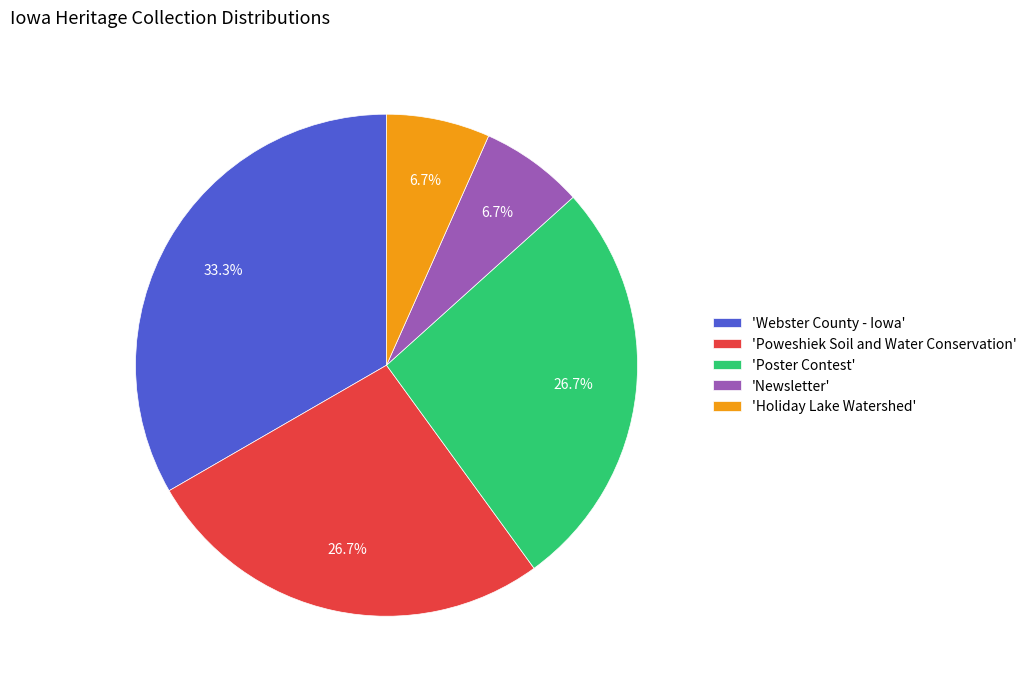

Combined, do 'Holiday Lake Watershed' and 'Poweshiek Soil and Water Conservation' account for over 50%?

No